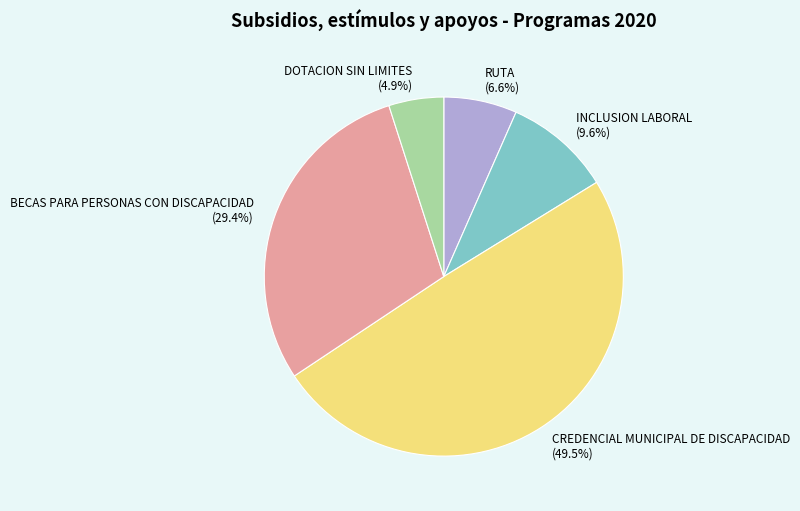

What is the ratio of the value at BECAS PARA PERSONAS CON DISCAPACIDAD to the value at CREDENCIAL MUNICIPAL DE DISCAPACIDAD?

0.6